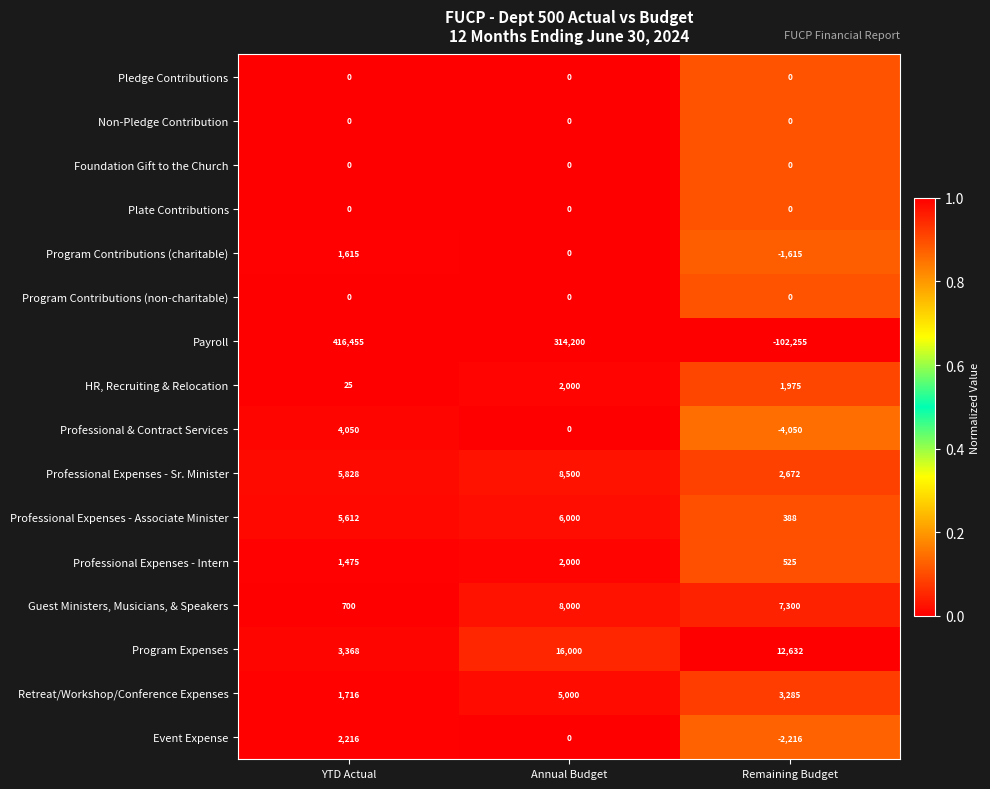

Which series changed the most between YTD Actual and Annual Budget?

Payroll